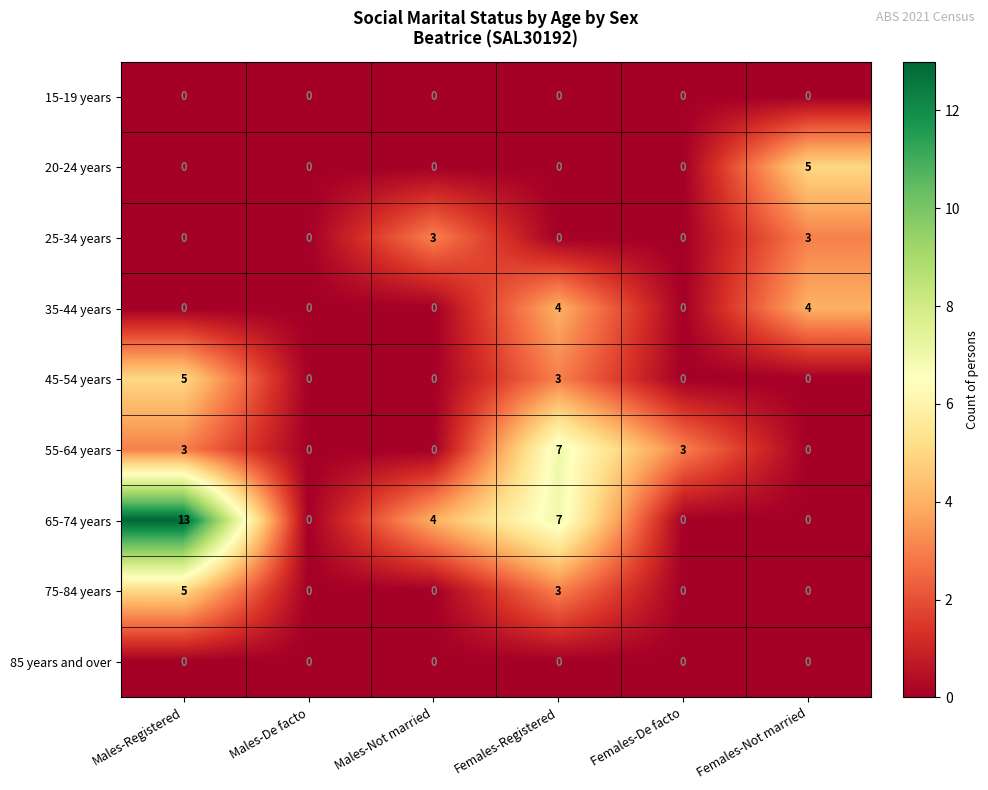

The value of 25-34 years at Males-Not married is 5. True or false?

False